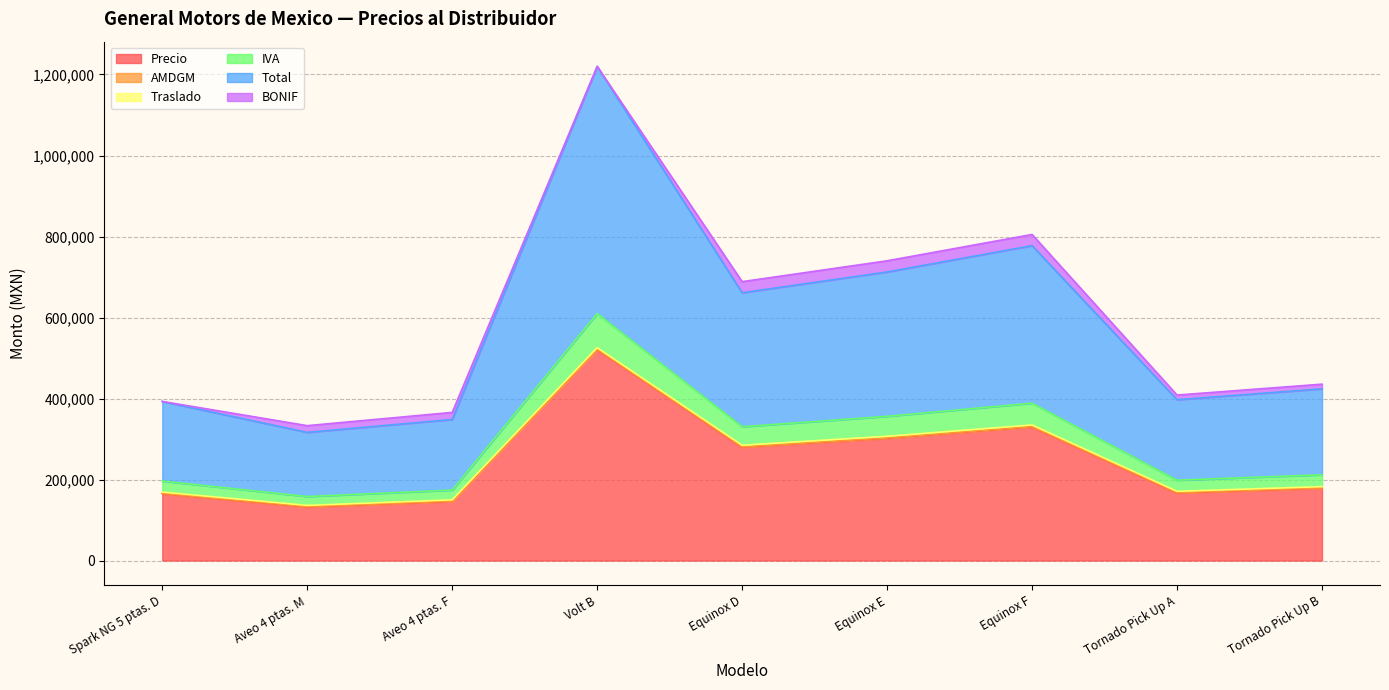

True or false: Precio and IVA cross at least once.

False